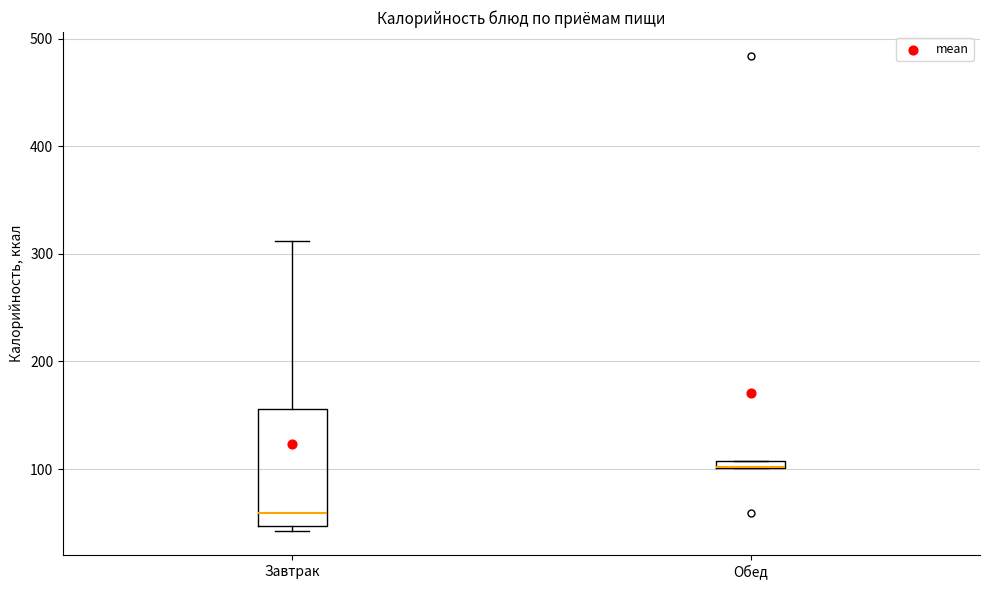

Where is the lower edge of the box for Обед on the y-axis? The values are not printed on the chart, so give them approximately, as read against the axis.

100